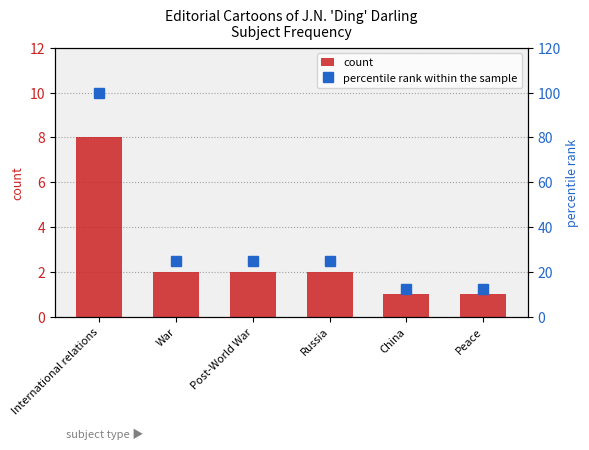

Is the value of percentile rank within the sample at Post-World War greater than the value of count at Russia?

Yes